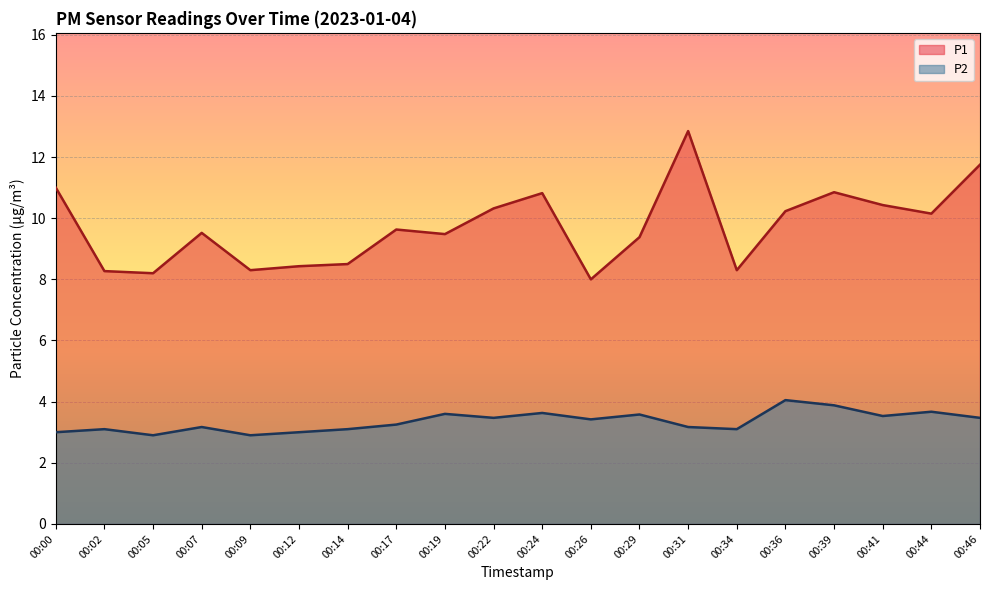

True or false: P1 and P2 cross at least once.

False